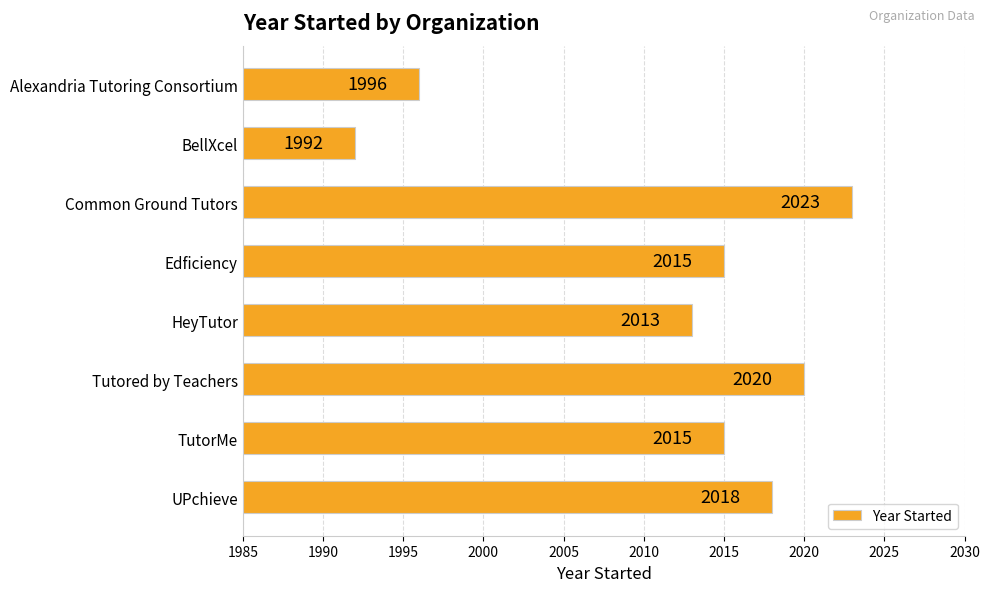

The chart shows a value of 2018 at UPchieve. True or false?

True